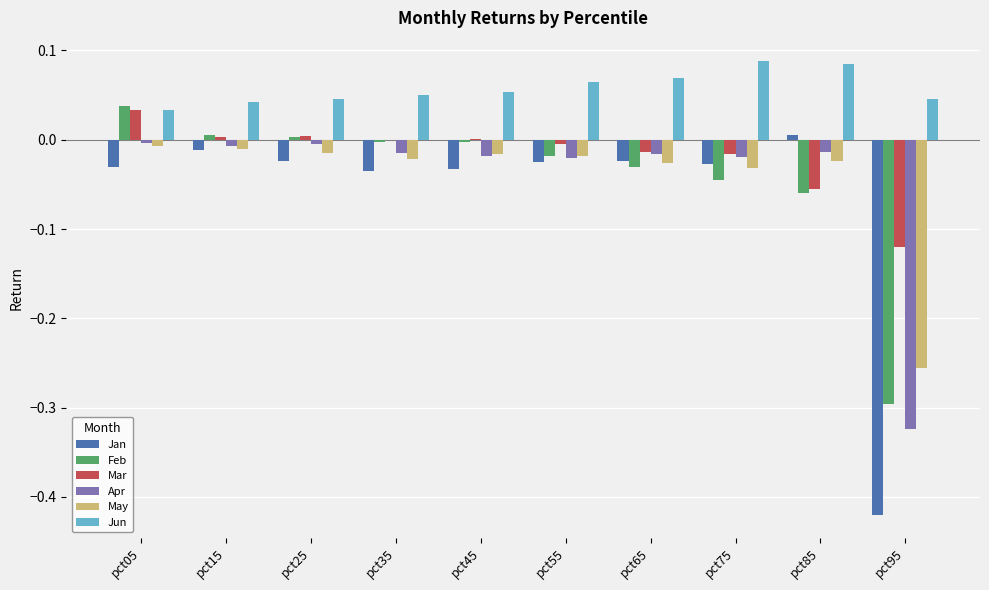

Is the value of Apr at pct45 greater than the value of Feb at pct15?

No